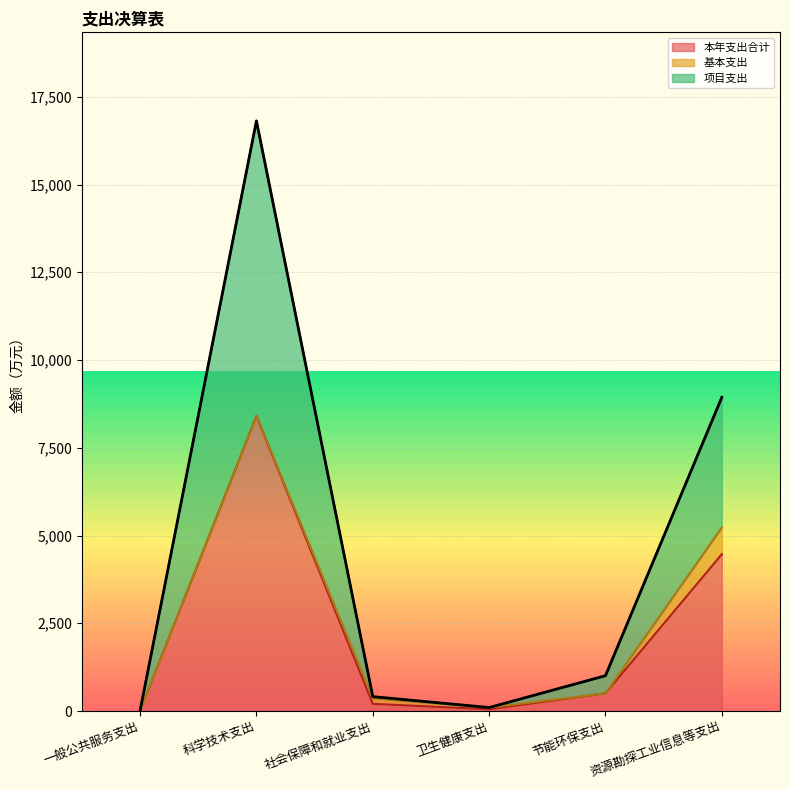

What is the sum of the 本年支出合计 values at 社会保障和就业支出 and 科学技术支出?

8612.5